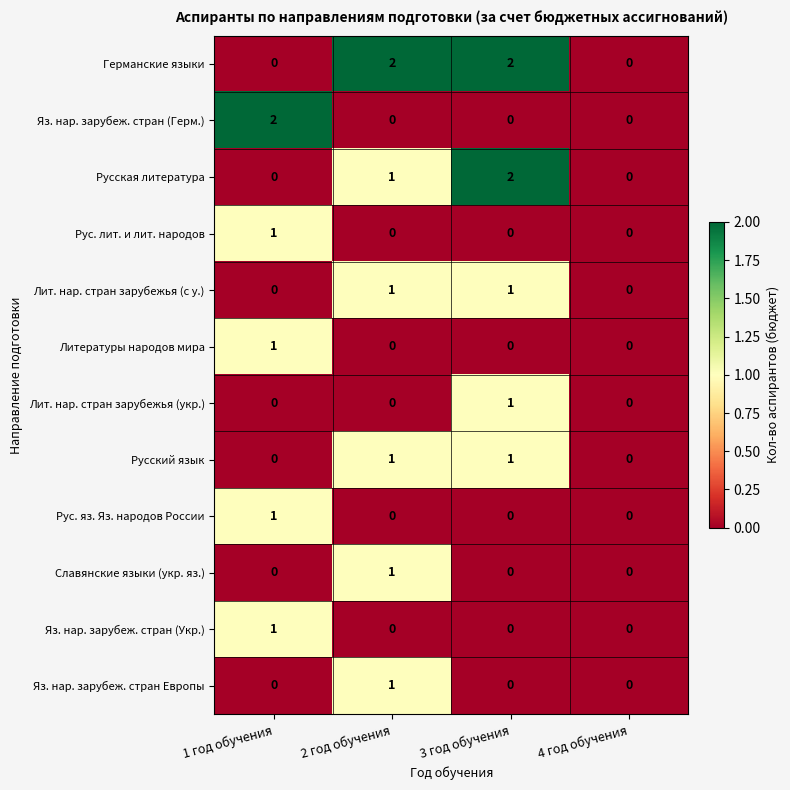

What is the sum of all Русская литература values?

3